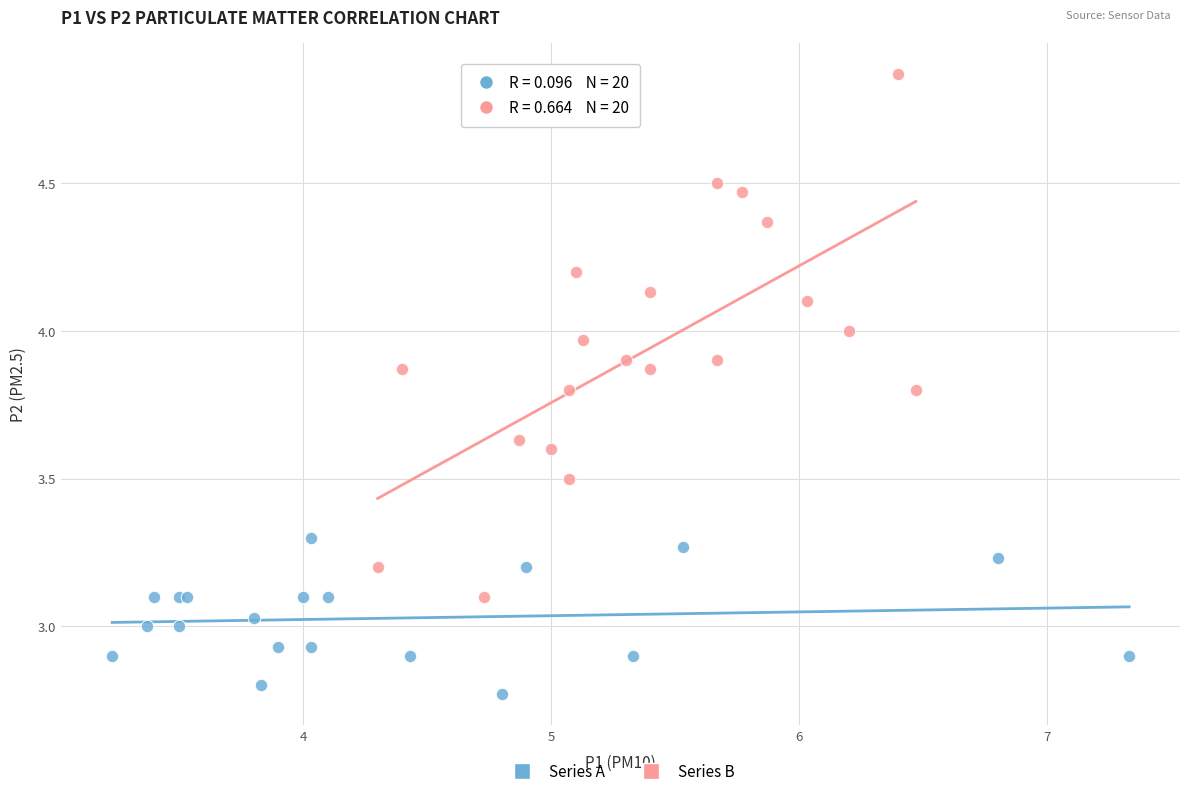

Which series contains the highest Y value?

Series B